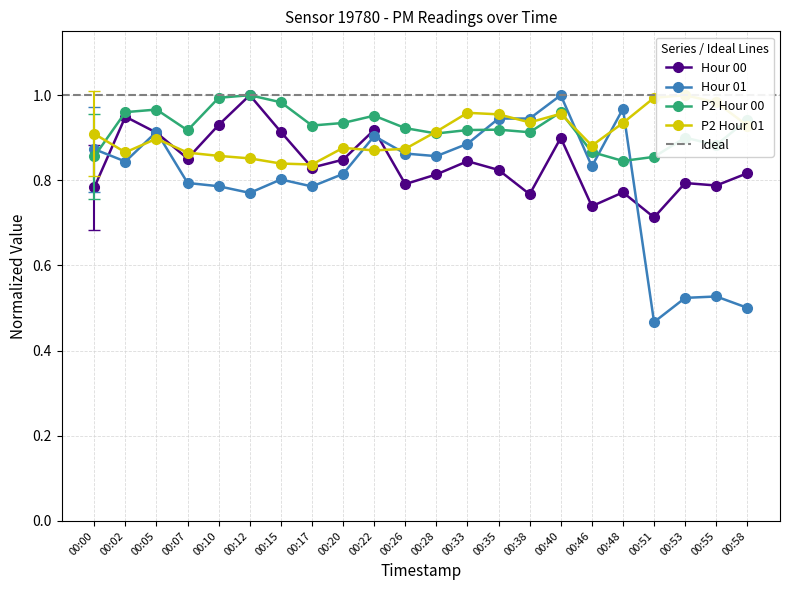

What is the difference between the Hour 01 values at 00:26 and 00:58?

0.4